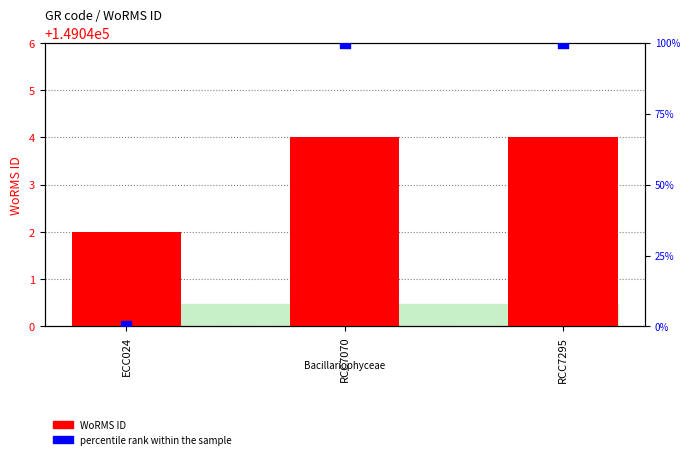

Which series reaches the maximum Y coordinate?

WoRMS ID